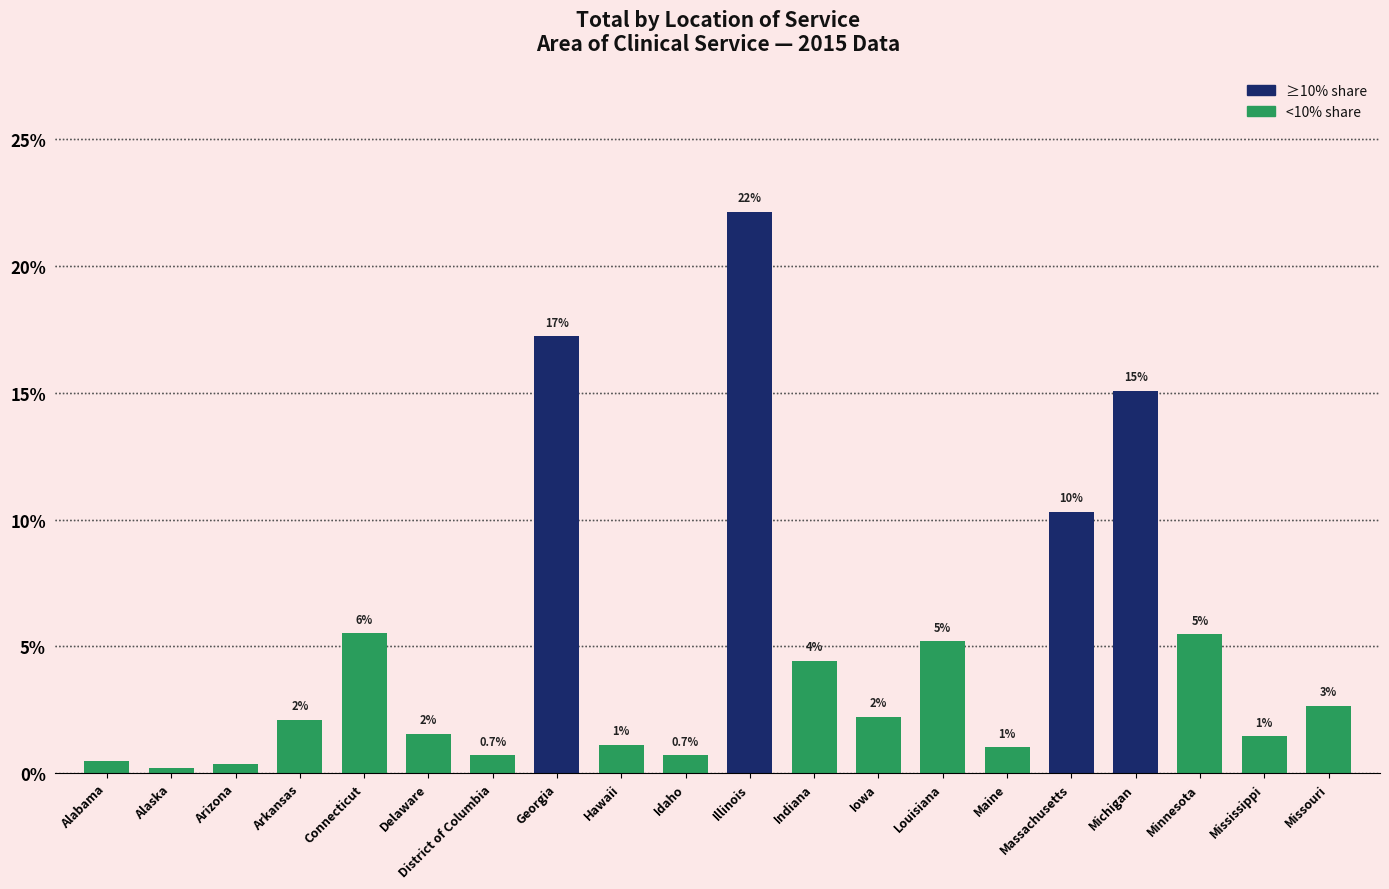

What is the average value?

5.0